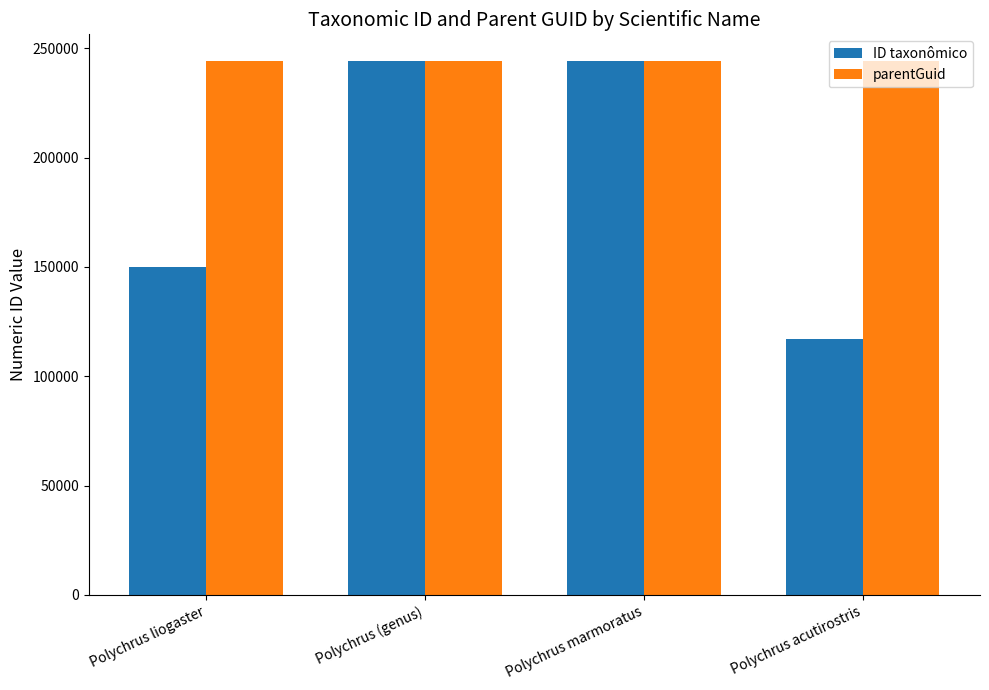

Count the parentGuid values in the range 244147 to 244151.

4